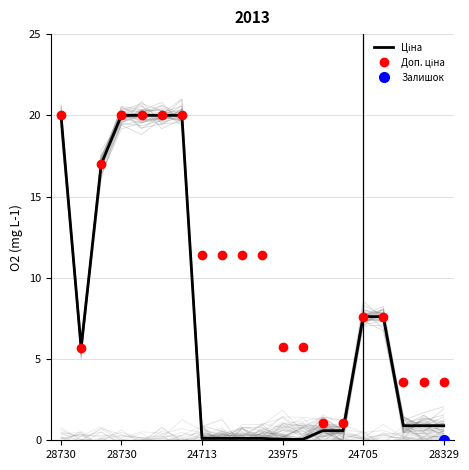

Is it true that Доп. ціна equals 5.1 at 16?

False